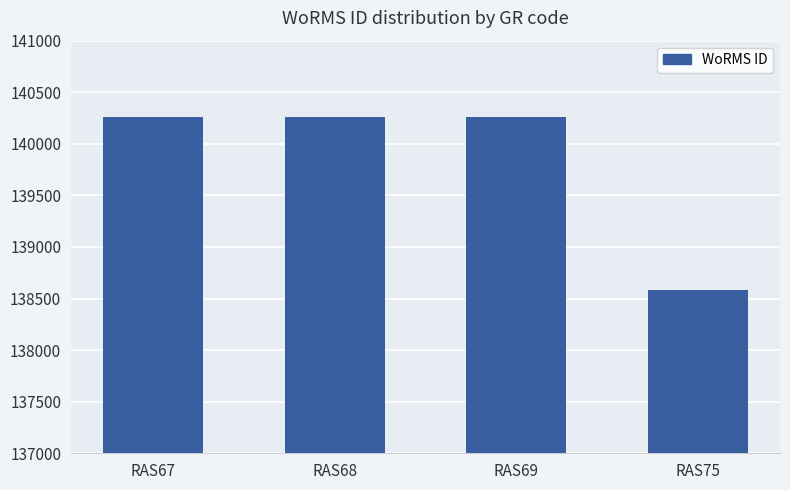

Read the value at RAS68, to the nearest 50.

140250